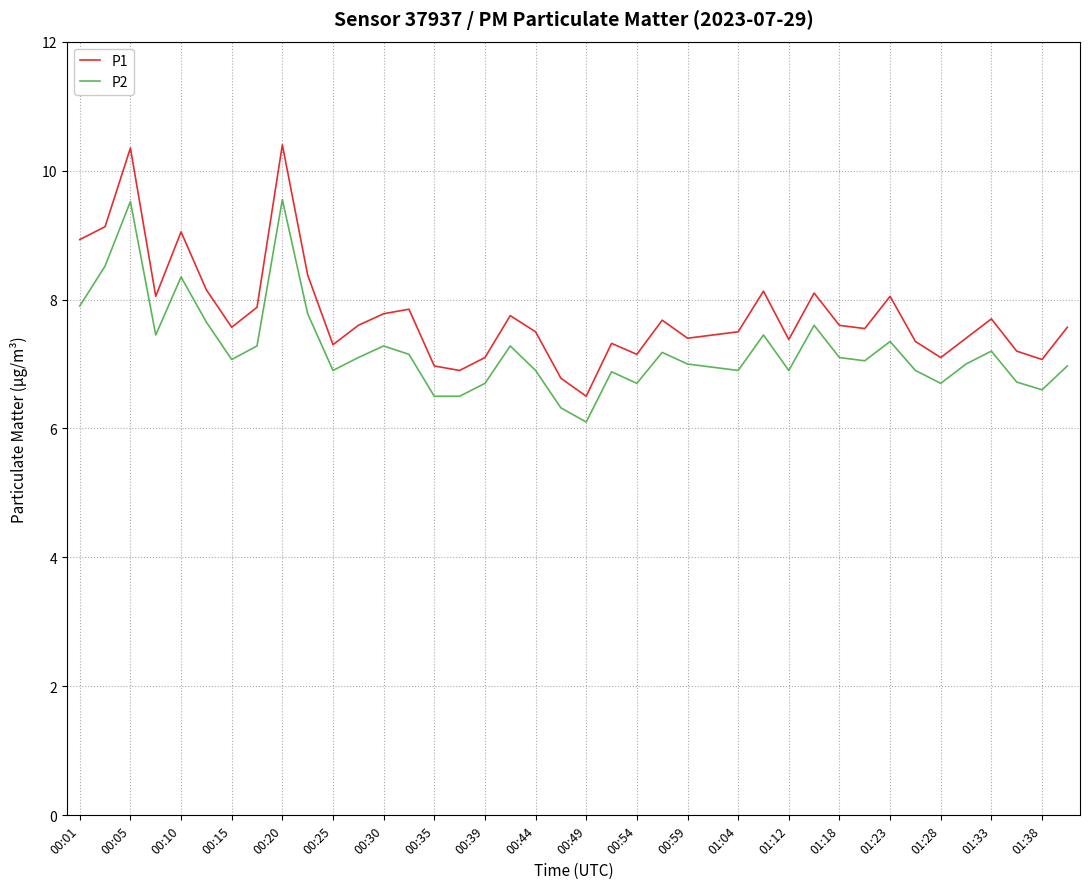

What is the difference between the second highest and second lowest values in the P2 series?

3.2